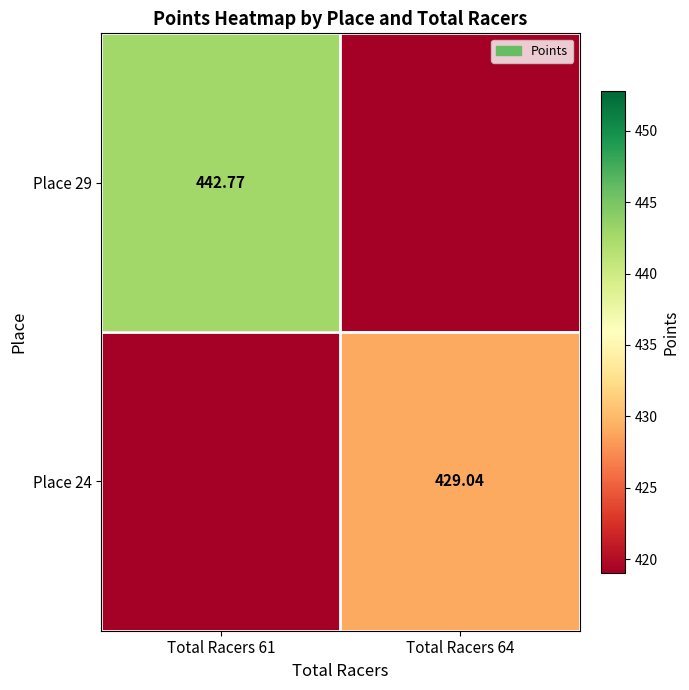

List the series in order of their overall mean, highest first.

Place 29, Place 24